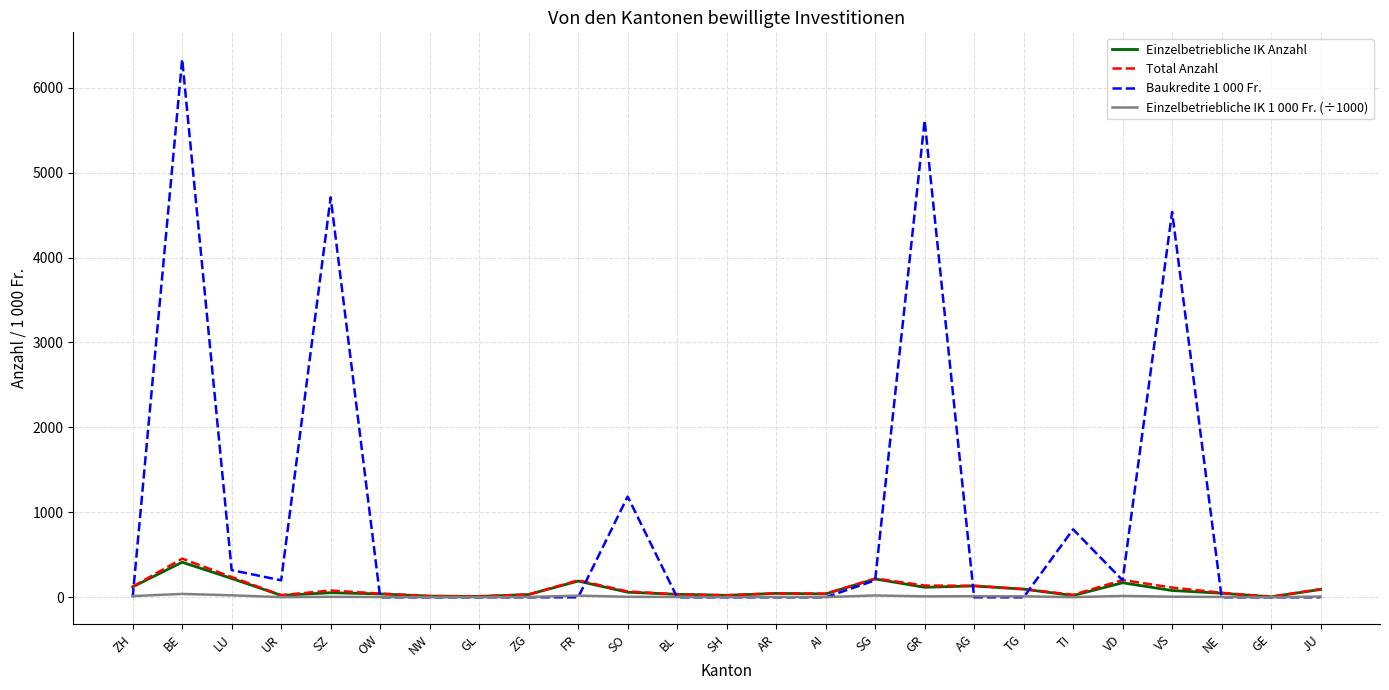

In Einzelbetriebliche IK Anzahl, how many points are higher than both neighbors (excluding endpoints)?

7